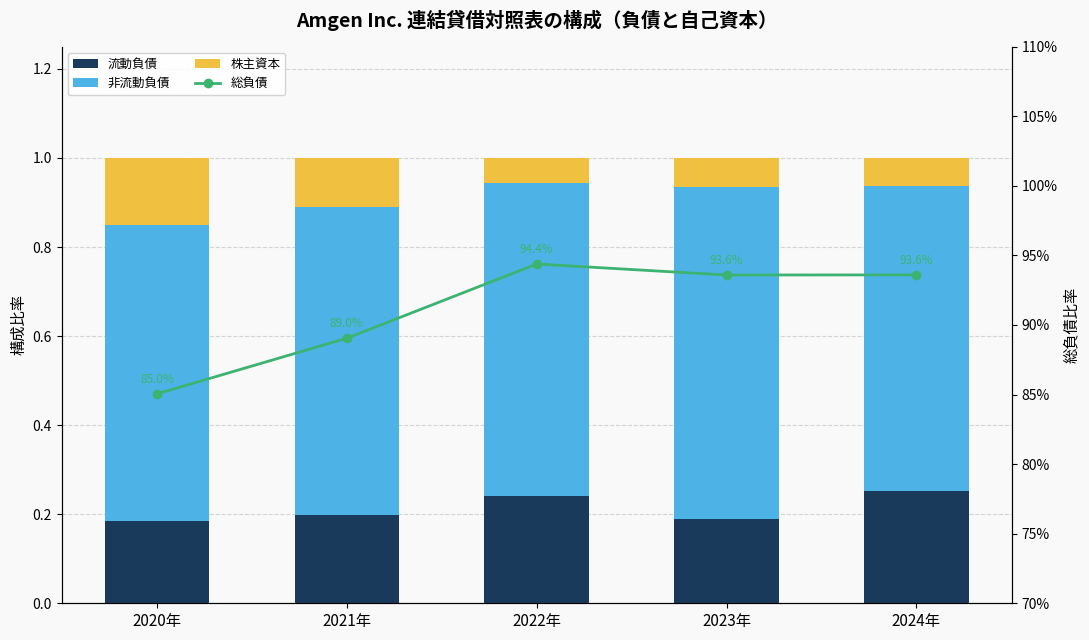

What are all the series names shown in the legend?

流動負債, 非流動負債, 株主資本, 総負債